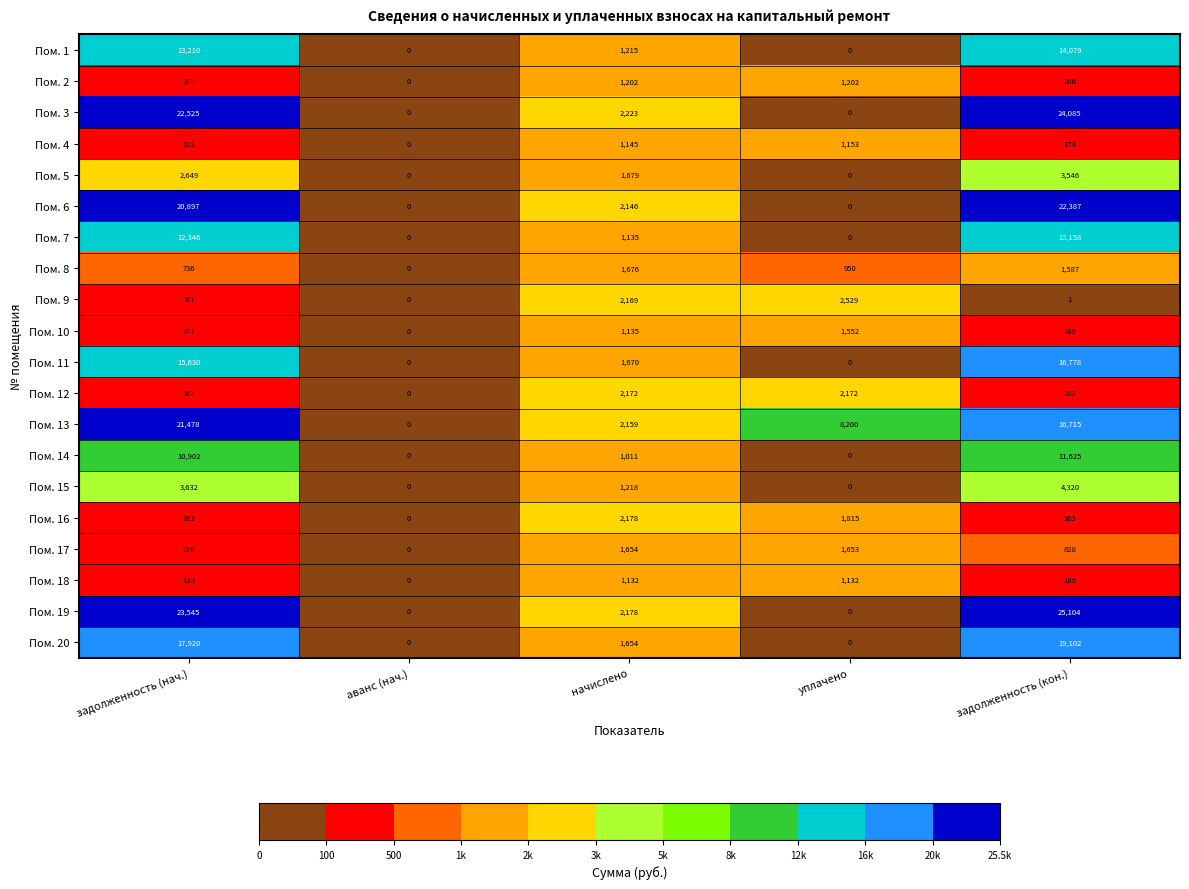

Between начислено and уплачено, which series saw the biggest shift?

Пом. 13